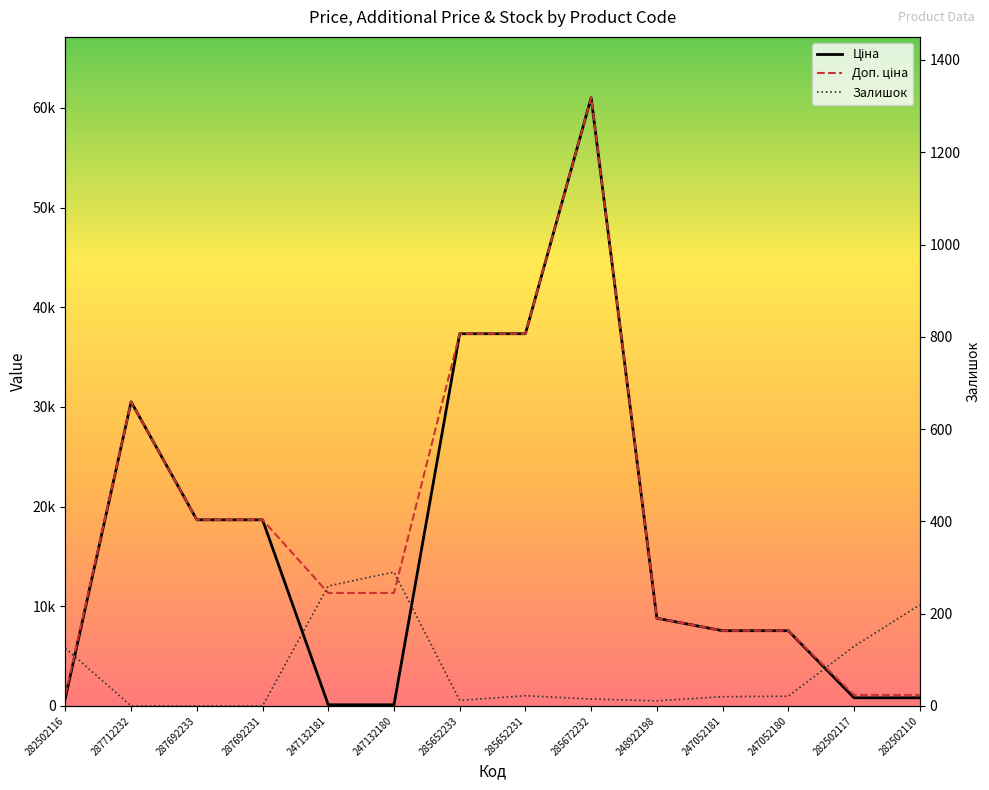

What is the label of the 9th point from the right?

247132180